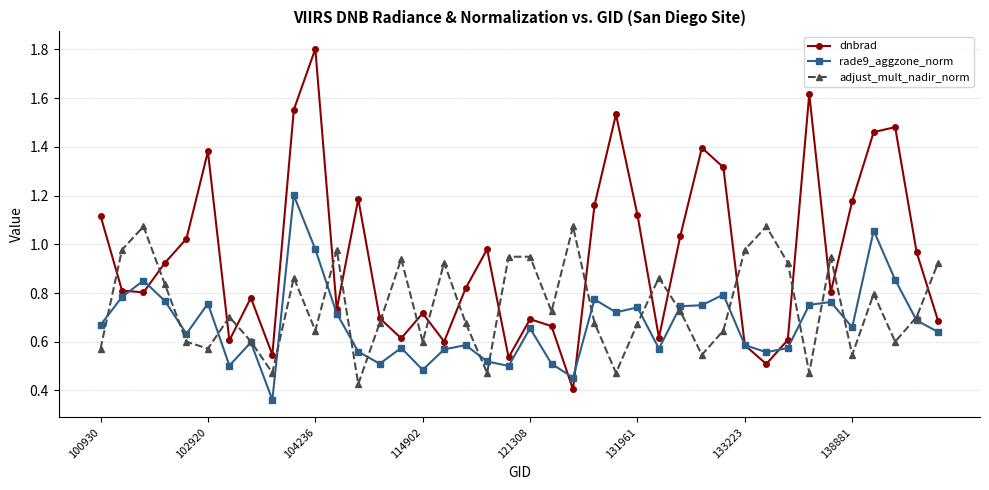

Which series has the largest total across all categories?

dnbrad